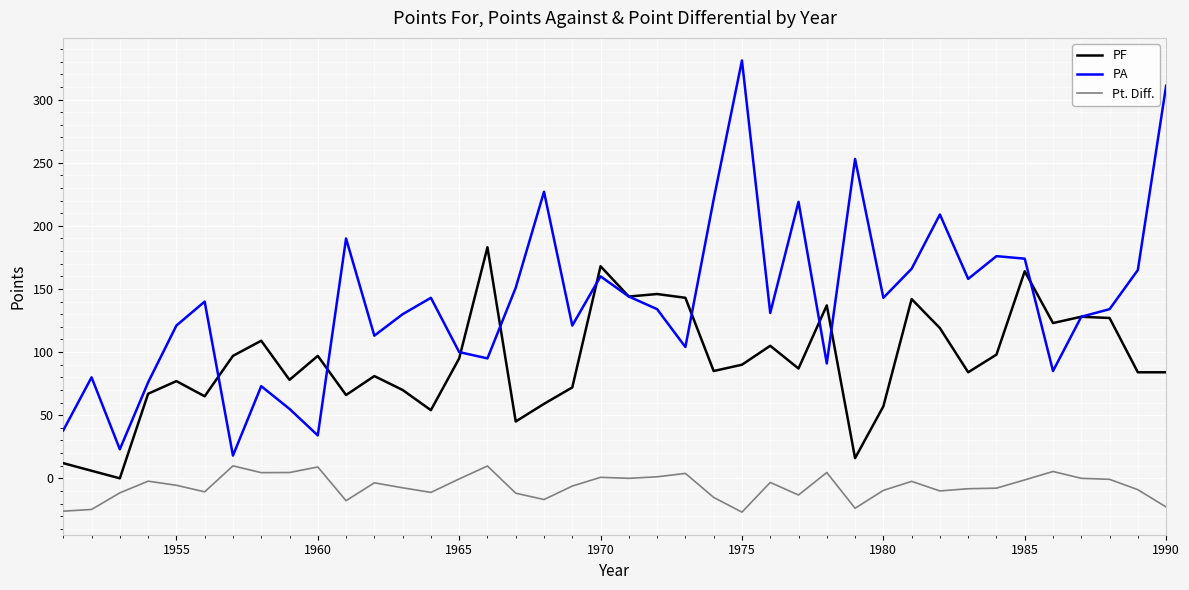

What is the average value of the PA series?

139.1